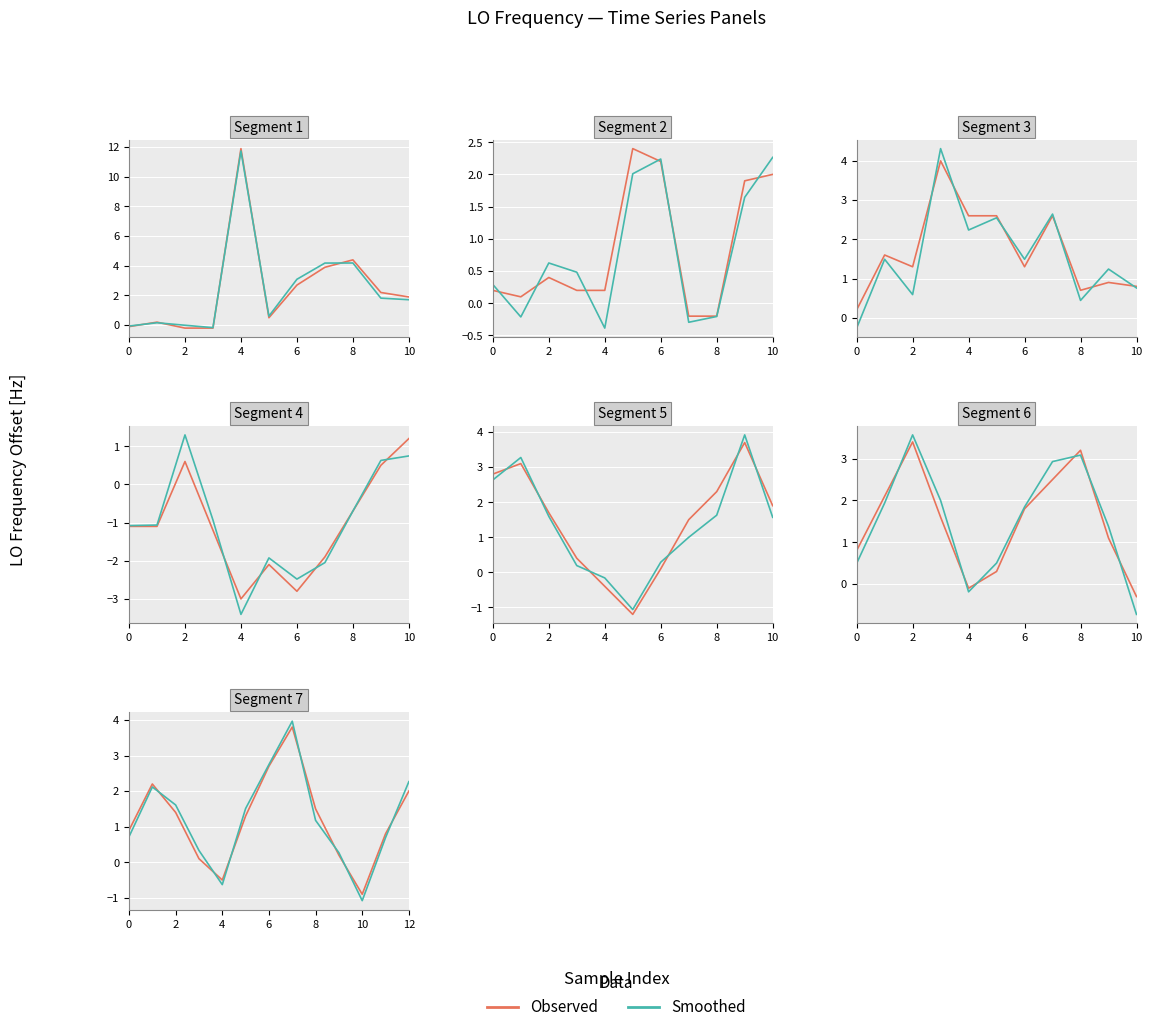

Which series has the largest range (max minus min)?

Smoothed